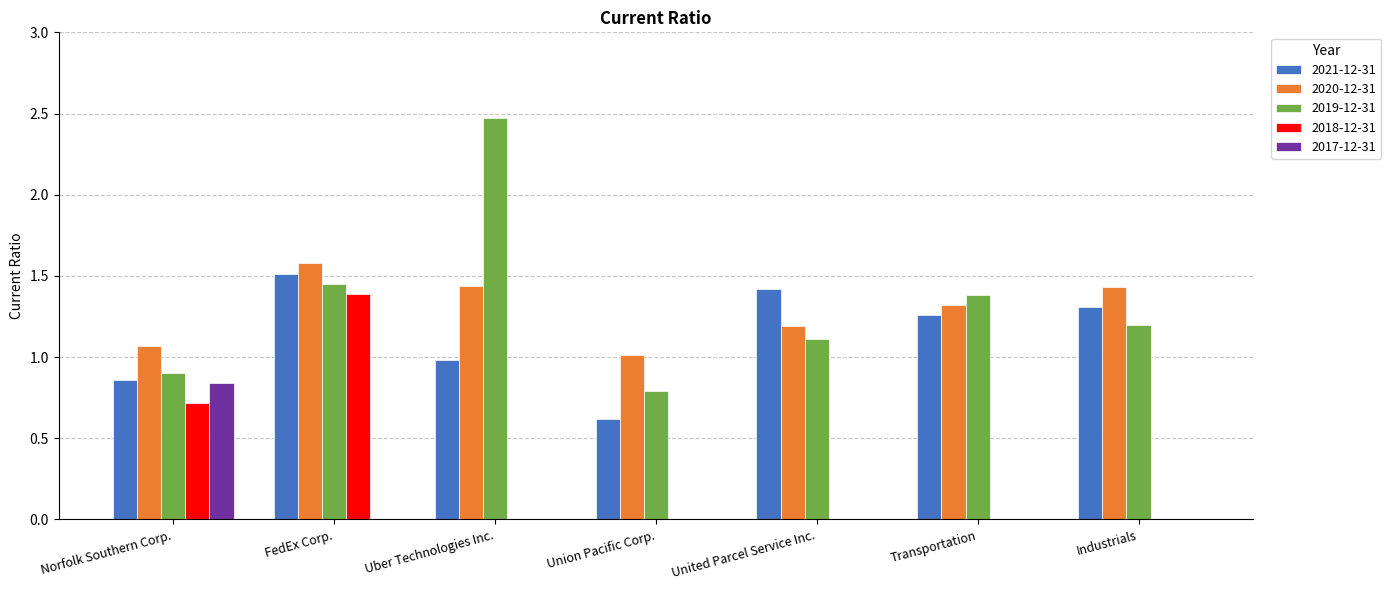

Which series has the largest range (max minus min)?

2019-12-31